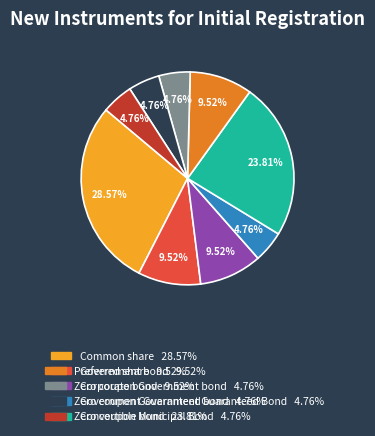

To the nearest percent, what is the difference between the largest and smallest slice percentages?

24%